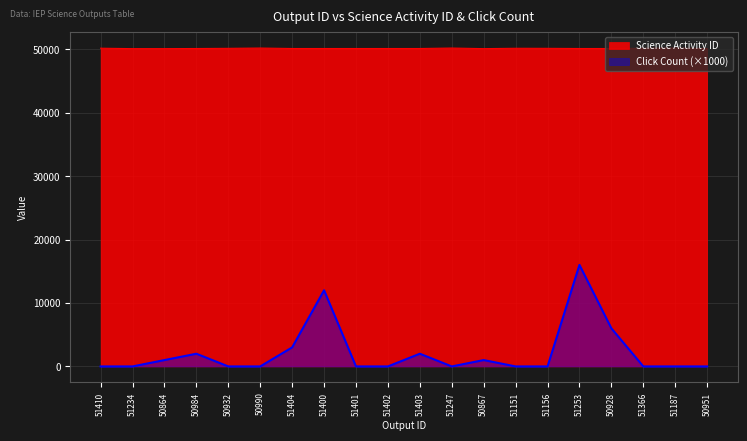

Which category has the lowest value across all series?

51410